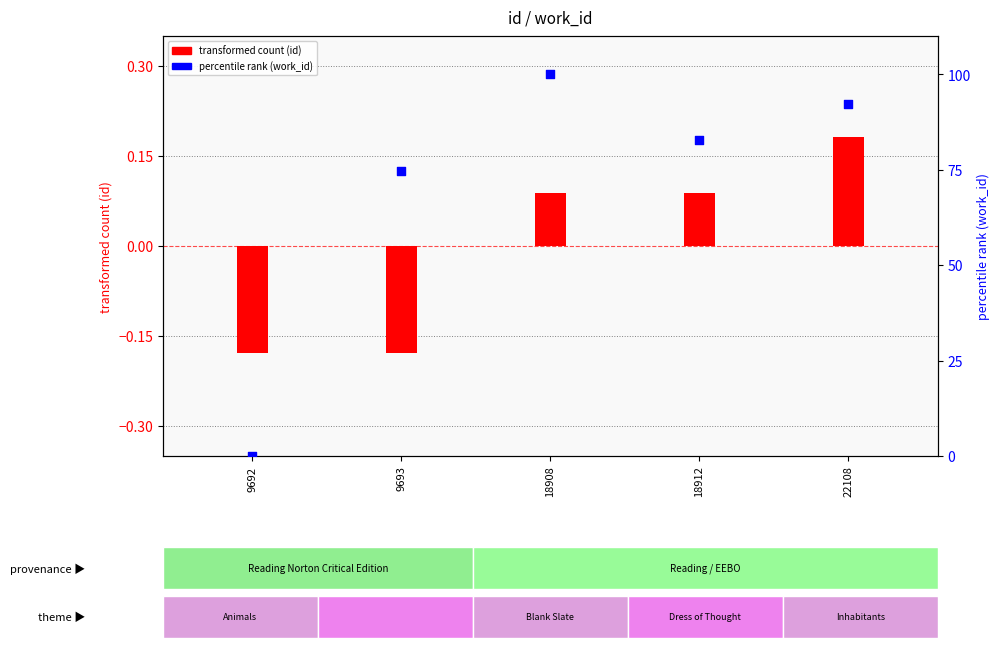

Which series has the largest Y range (max minus min)?

percentile rank (work_id)